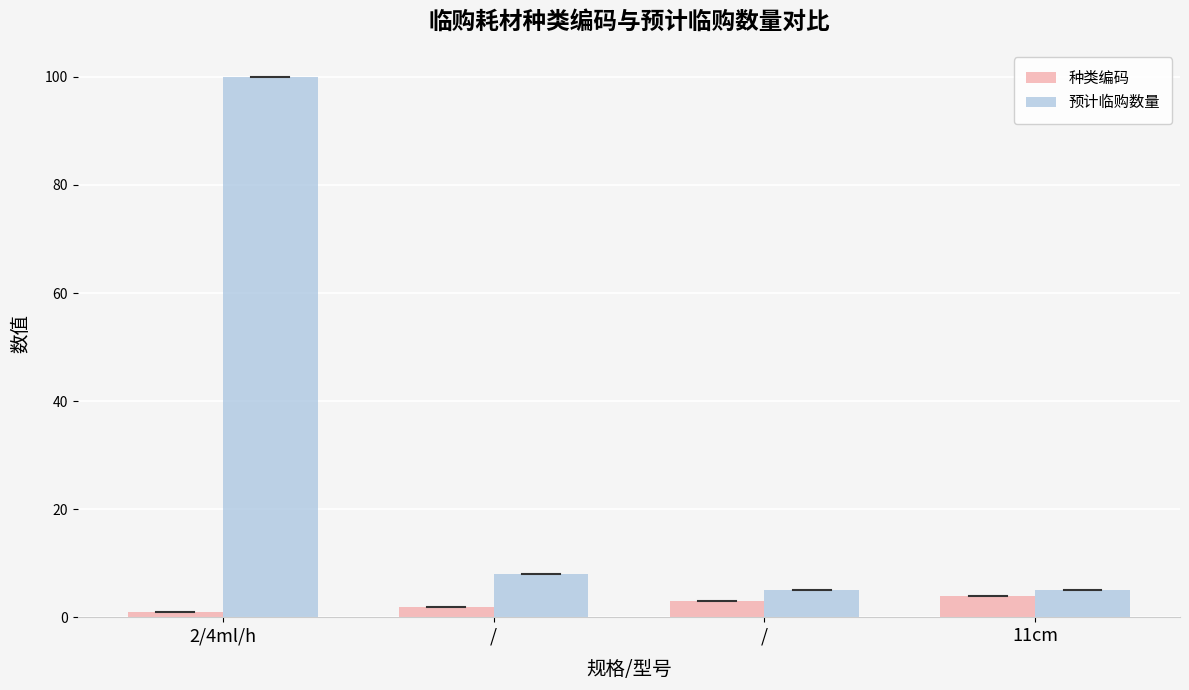

Reading right to left, what are all the values shown in this chart?

种类编码: 4	3	2	1
预计临购数量: 5	5	8	100